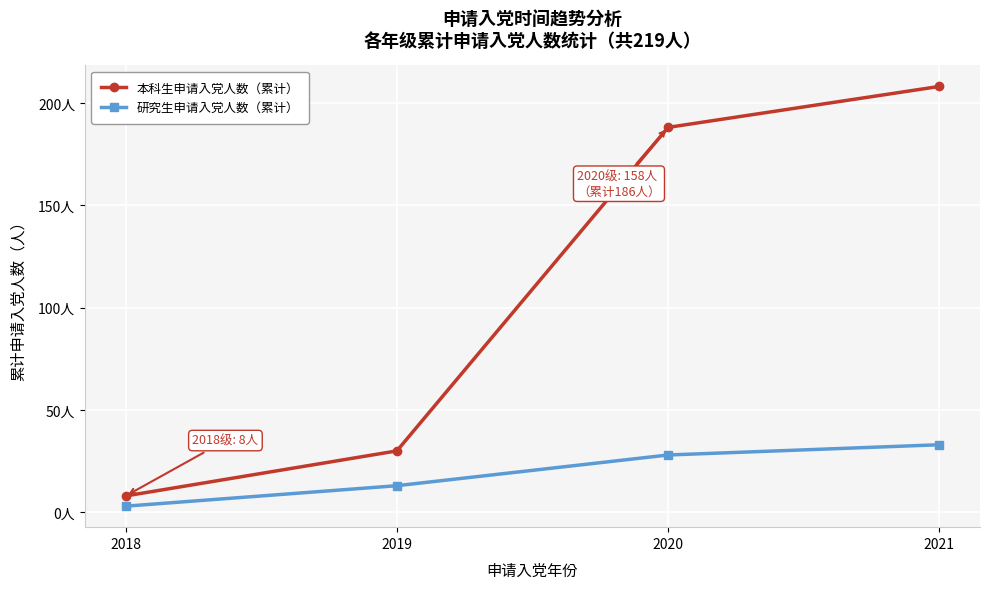

Which series has the largest total across all categories?

本科生申请入党人数（累计）